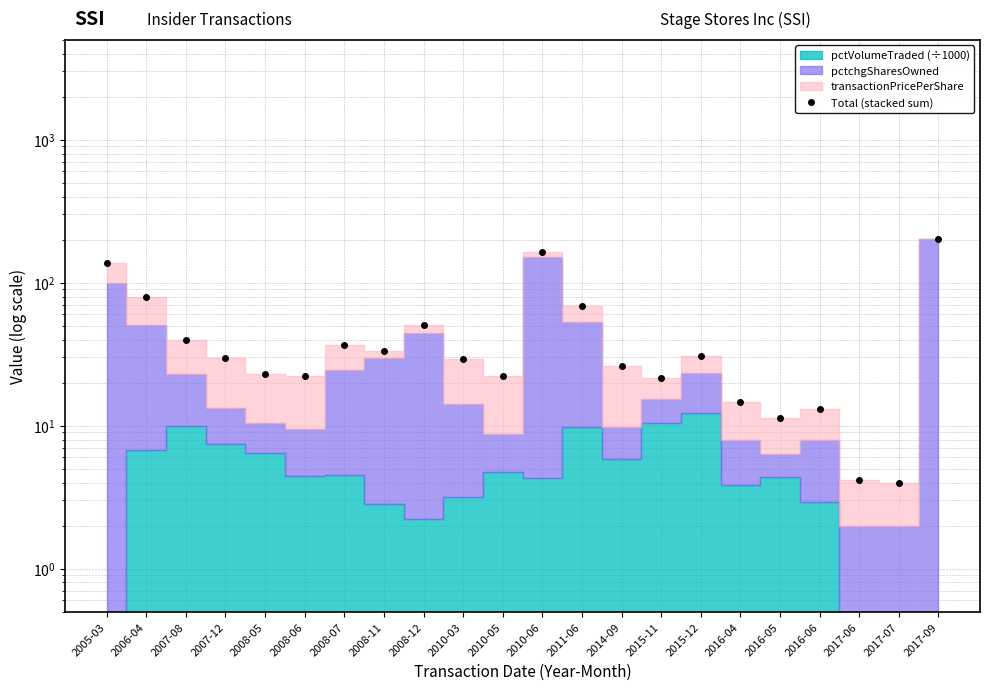

Rank the categories by value from lowest to highest.

2017-07, 2017-06, 2016-05, 2016-06, 2016-04, 2015-11, 2008-06, 2010-05, 2008-05, 2014-09, 2010-03, 2007-12, 2015-12, 2008-11, 2008-07, 2007-08, 2008-12, 2011-06, 2006-04, 2005-03, 2010-06, 2017-09